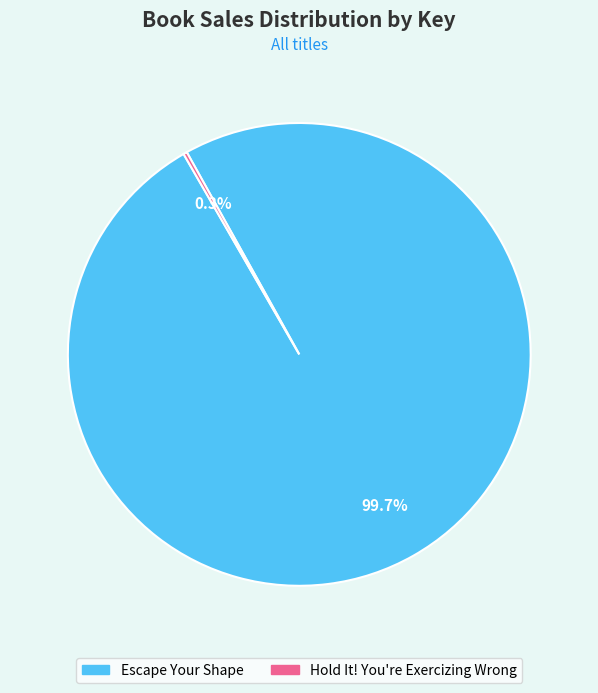

Which category has the biggest portion of the pie?

Escape Your Shape